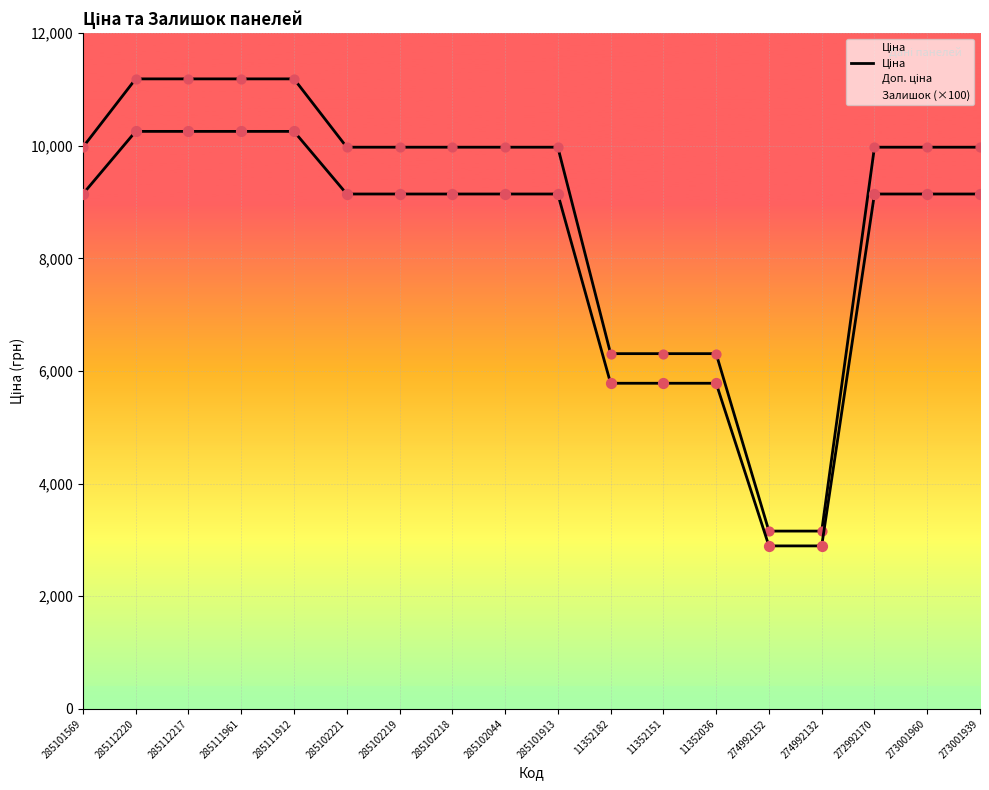

Between 285112217 and 285101569, which is larger?

285112217